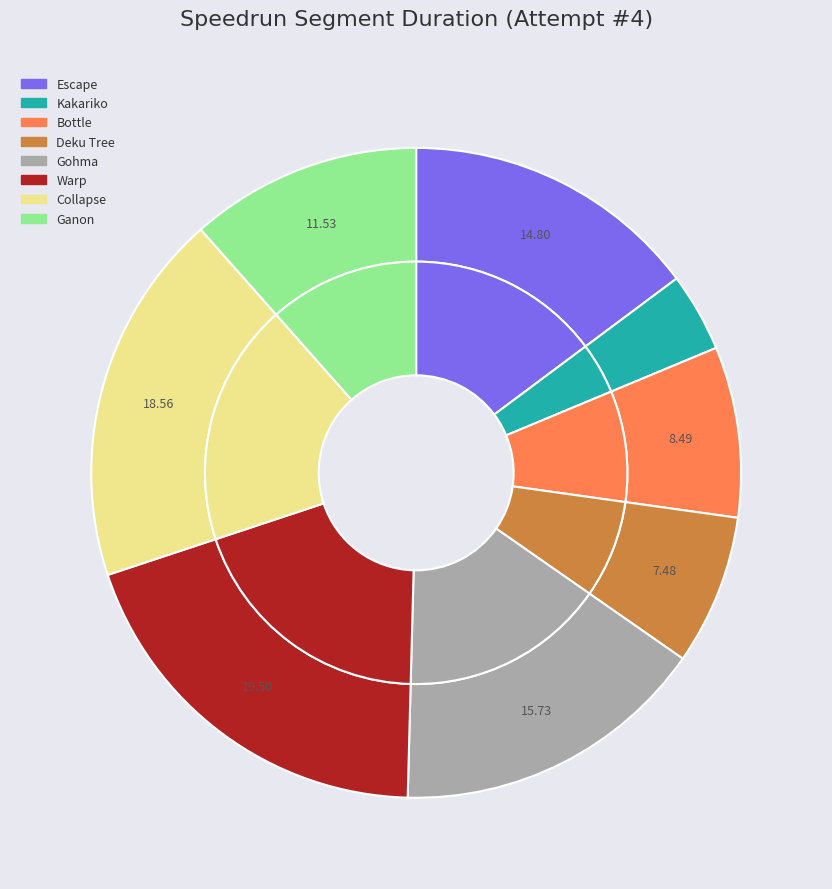

Which has a higher value, Ganon or Kakariko?

Ganon